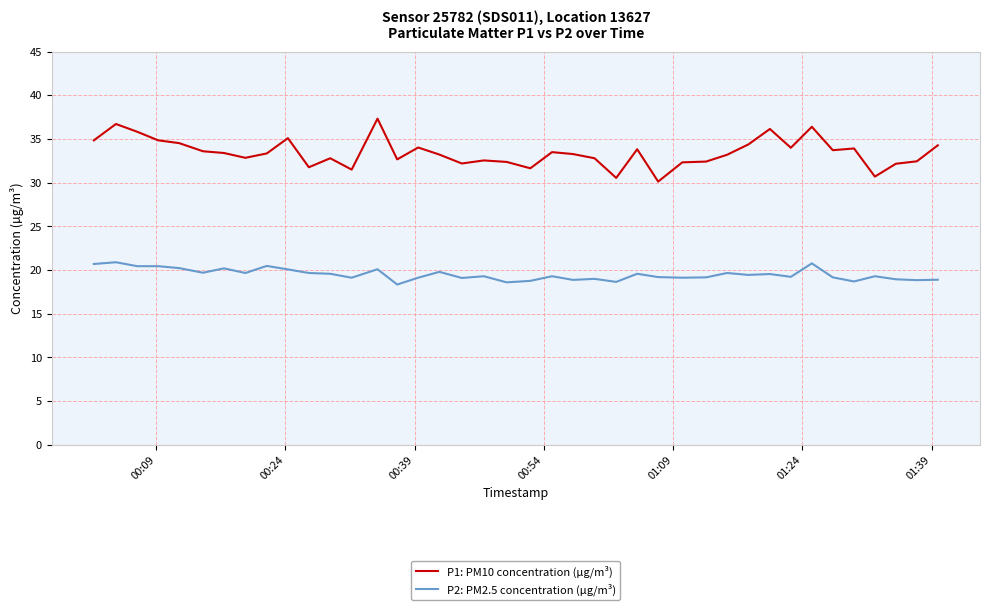

What is the highest value of the P2: PM2.5 concentration (µg/m³) series?

20.9